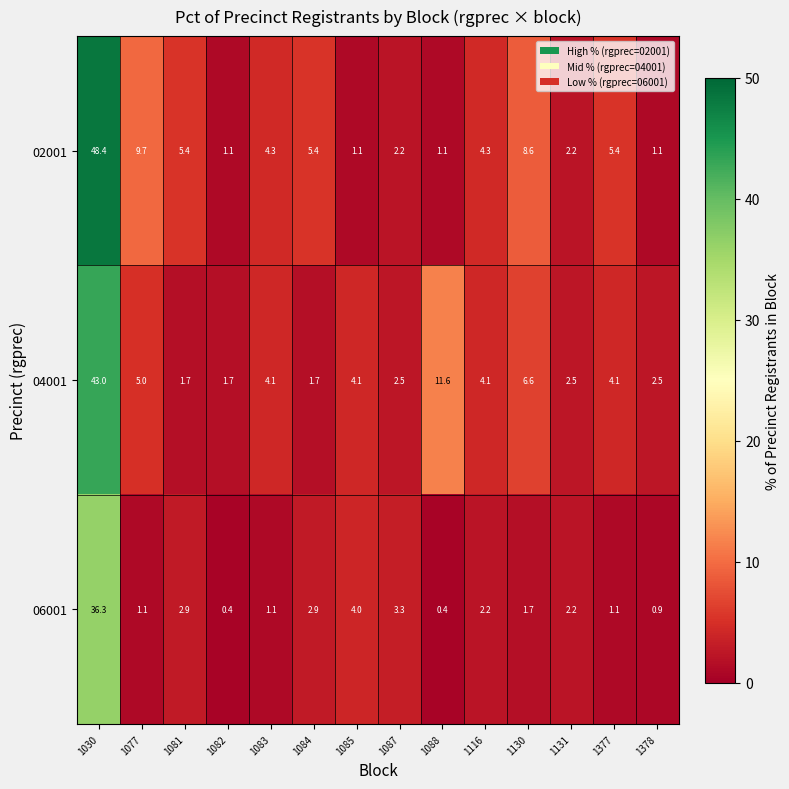

Is it true that 06001 equals 0.6 at 1088?

False